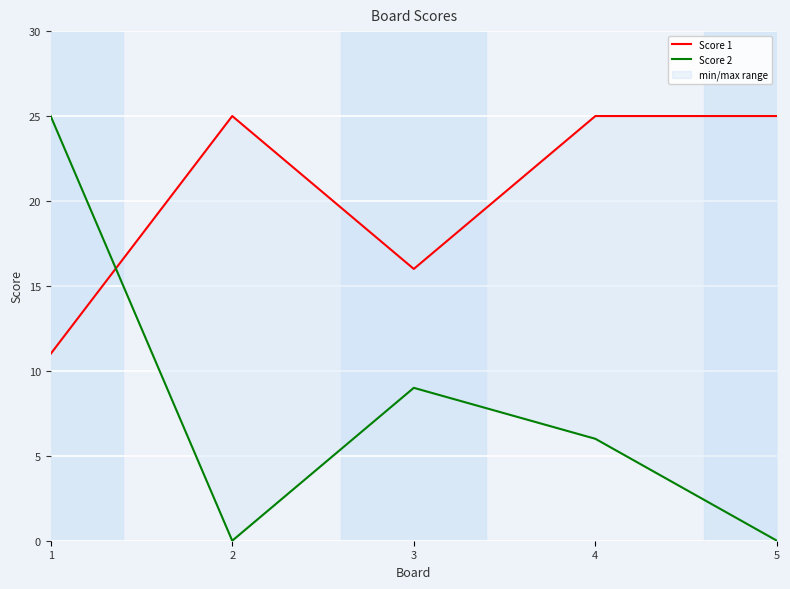

How many interior local valleys does the Score 2 series have?

1